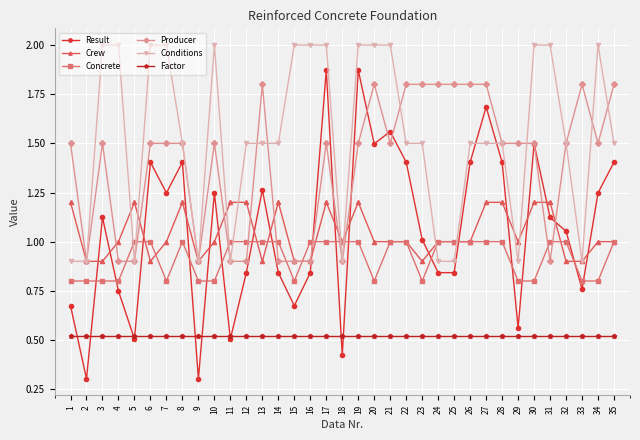

How many lines are shown in the chart?

6